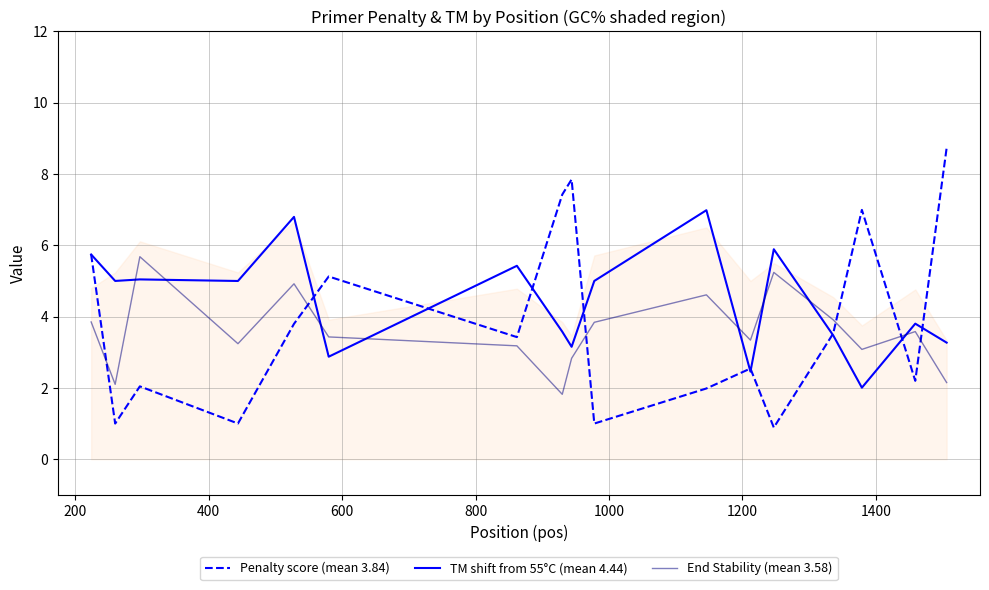

What is the value of the End Stability (mean 3.58) point at the 7th from the left?

3.2